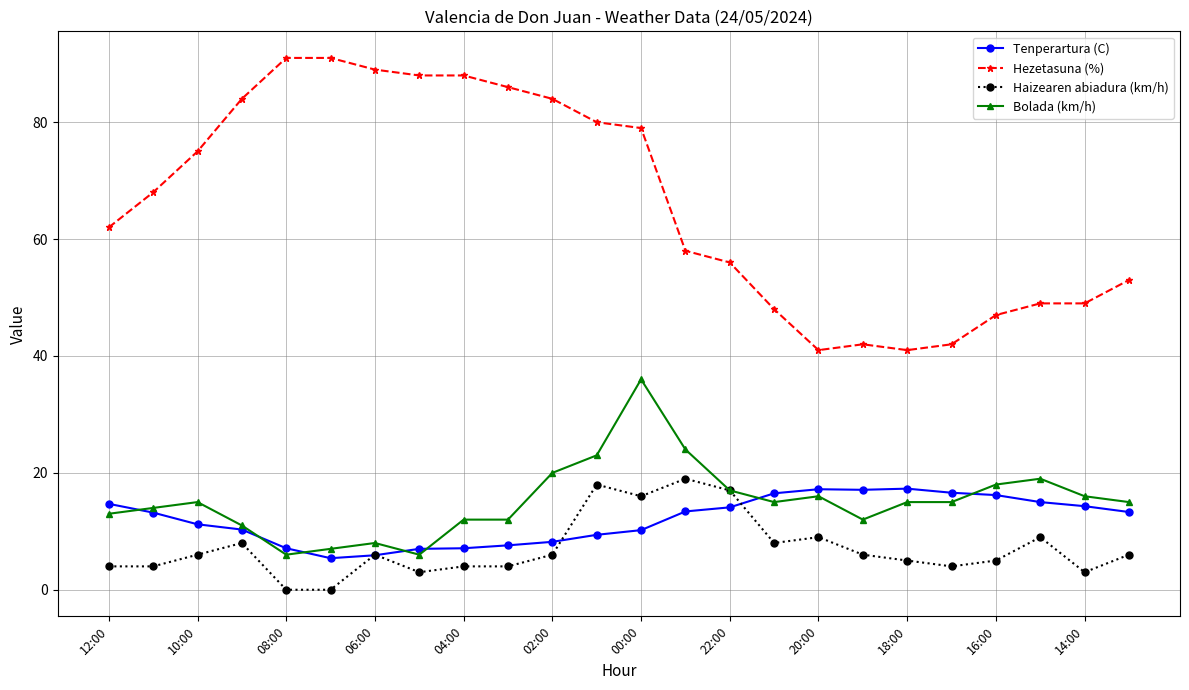

What are all the series names shown in the legend?

Tenperartura (C), Hezetasuna (%), Haizearen abiadura (km/h), Bolada (km/h)